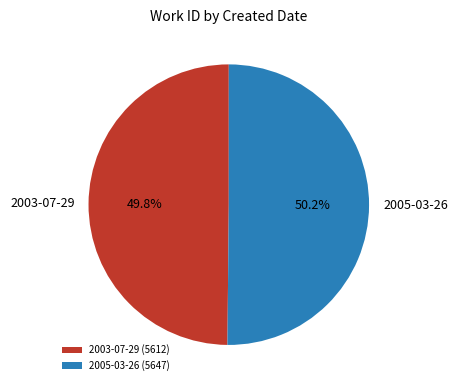

The 2005-03-26 slice represents 37% of the pie. True or false?

False